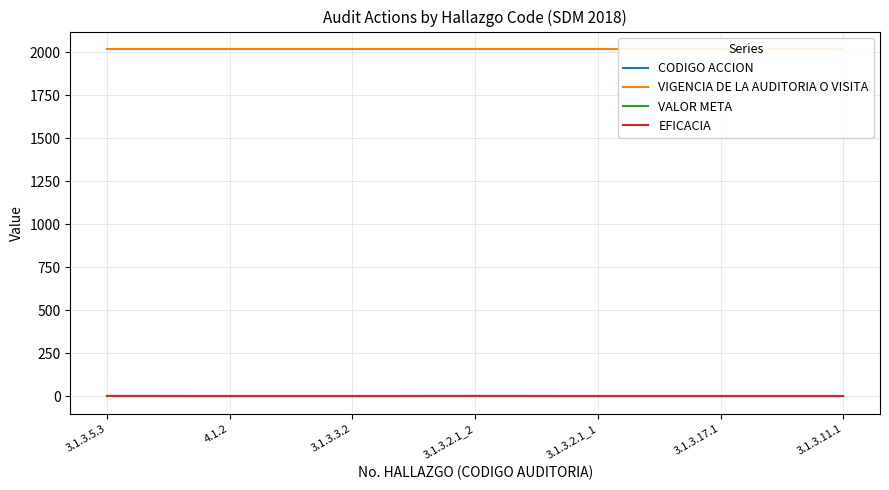

Reading left to right, what are all the values shown in this chart?

CODIGO ACCION: 2	1	1	2	1	1	1
VIGENCIA DE LA AUDITORIA O VISITA: 2018	2018	2018	2018	2018	2018	2018
VALOR META: 1	1	1	1	1	1	1
EFICACIA: 0	0	0	0	0	0	0